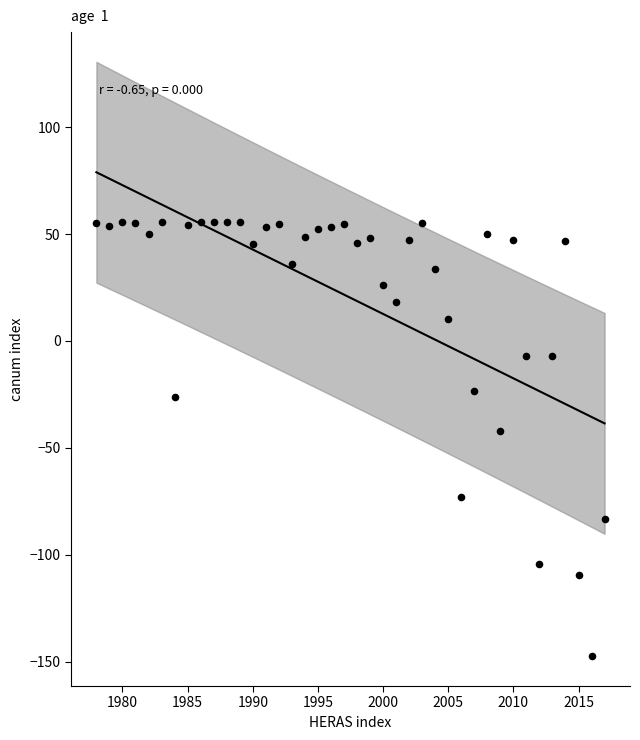

What is the range of Y values (max minus min)?

203.2